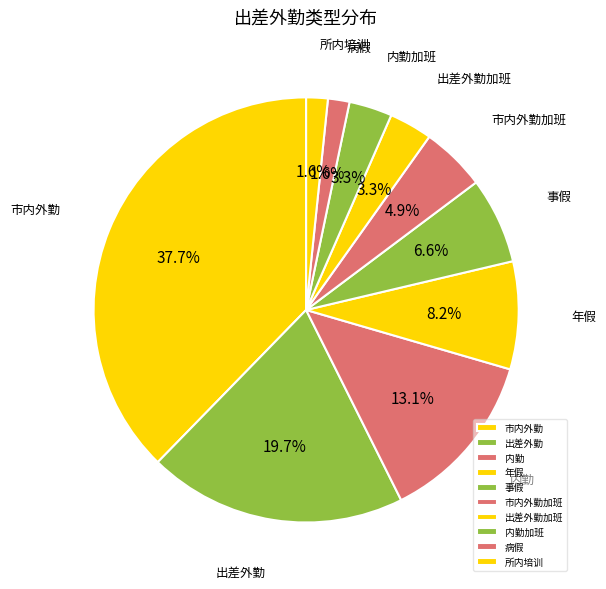

Combined, do 病假 and 事假 account for over 50%?

No